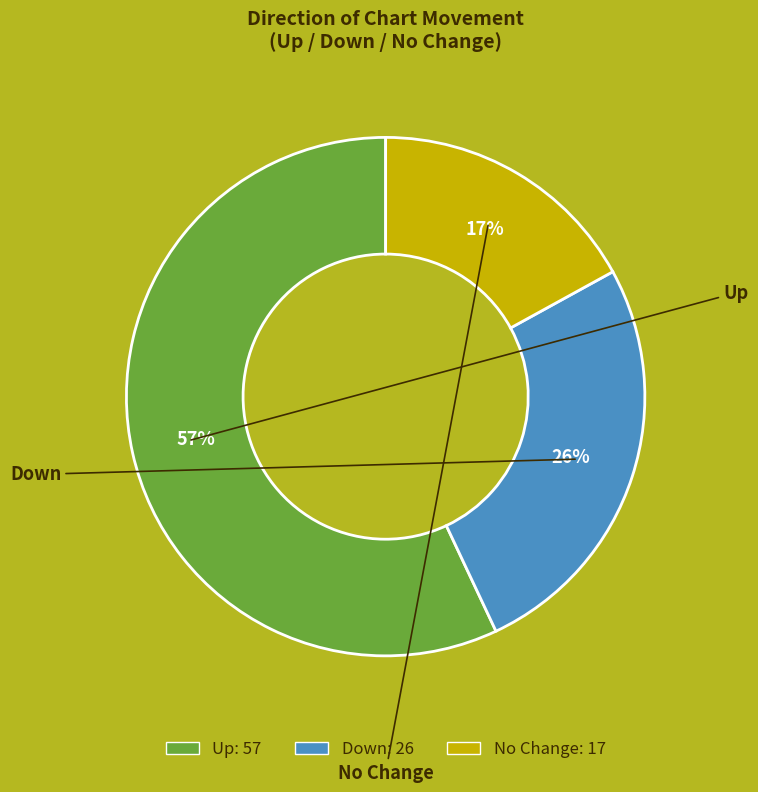

To the nearest percent, what is the average slice percentage?

33%